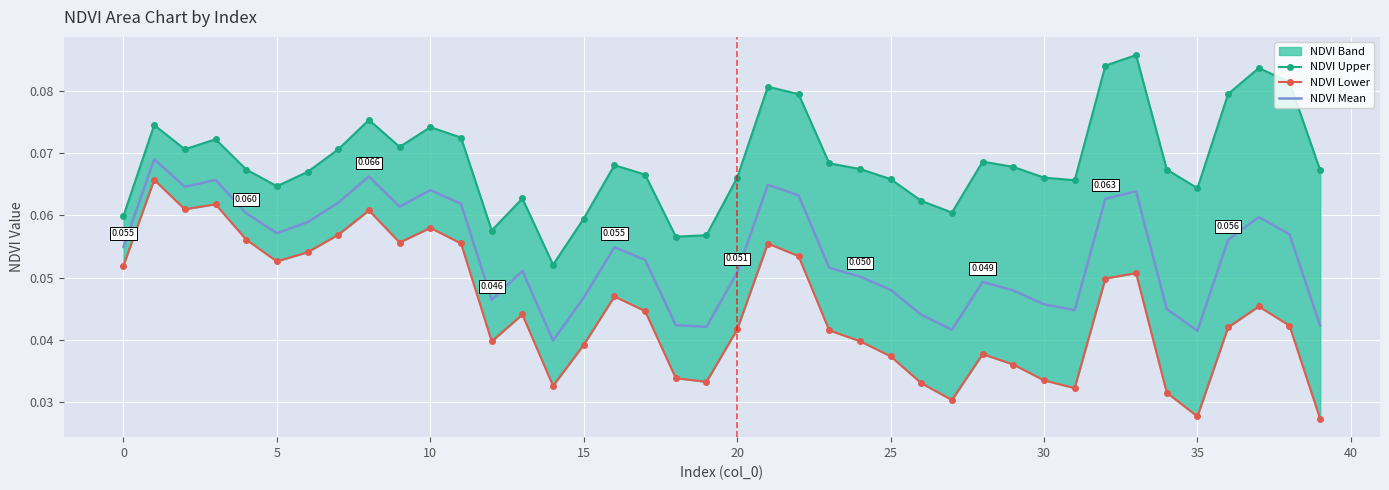

True or false: NDVI Upper and NDVI Mean cross at least once.

False